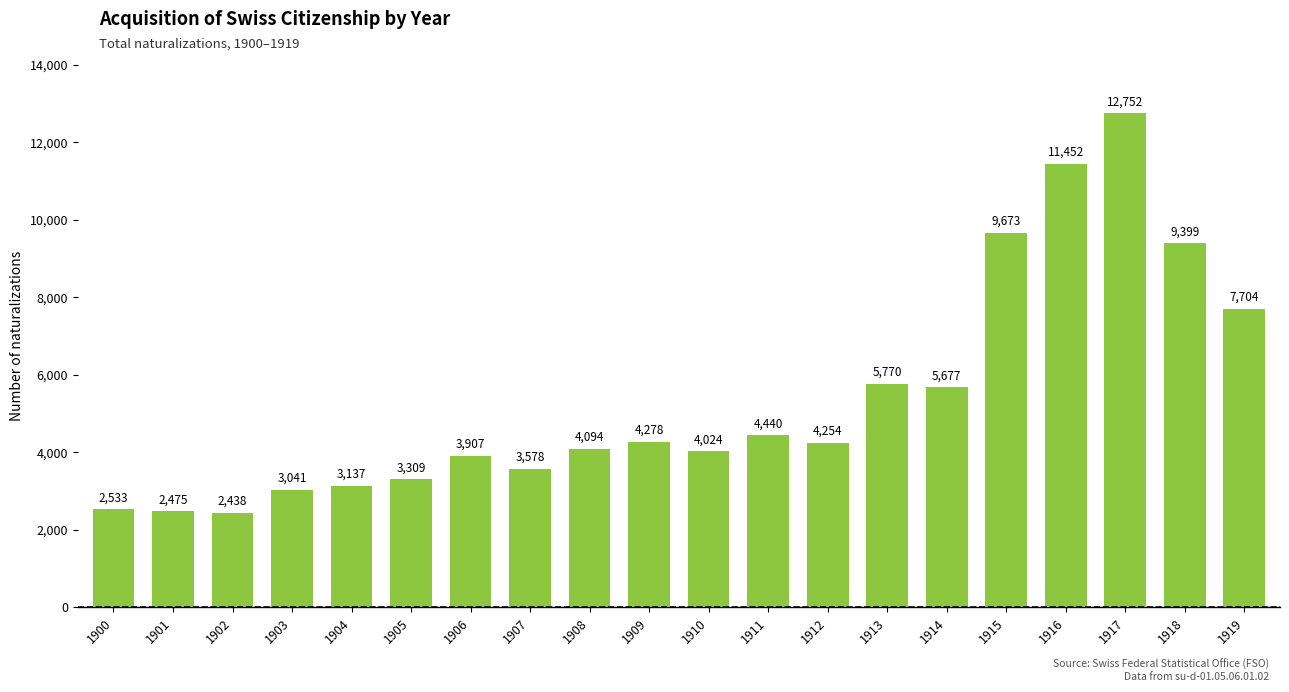

What is the change in value from 1909 to 1910?

-254